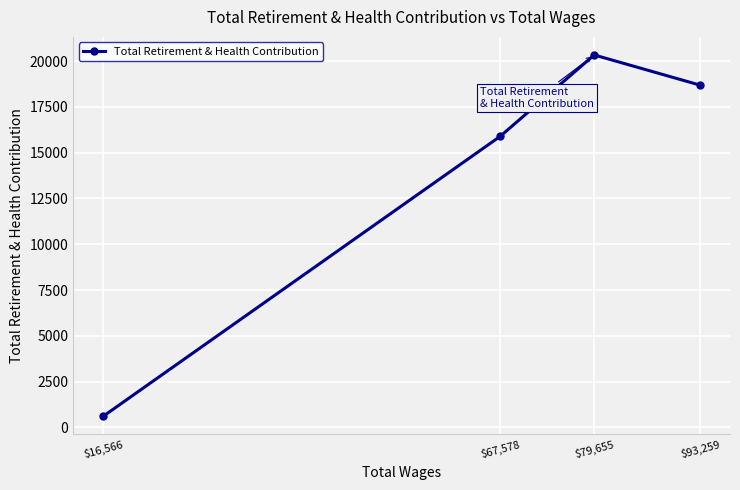

Reading left to right, extract all data points from this chart.

599	15893	20337	18688